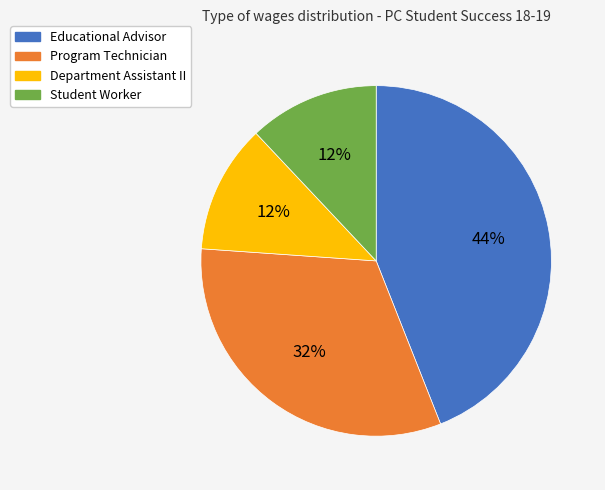

Which slice is the largest?

Educational Advisor